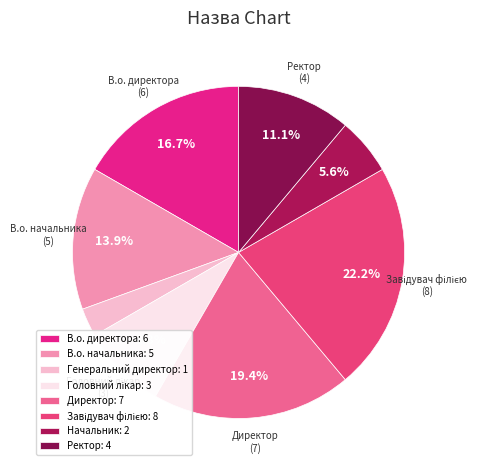

Rank the categories by value from highest to lowest.

Завідувач філією, Директор, В.о. директора, В.о. начальника, Ректор, Головний лікар, Начальник, Генеральний директор